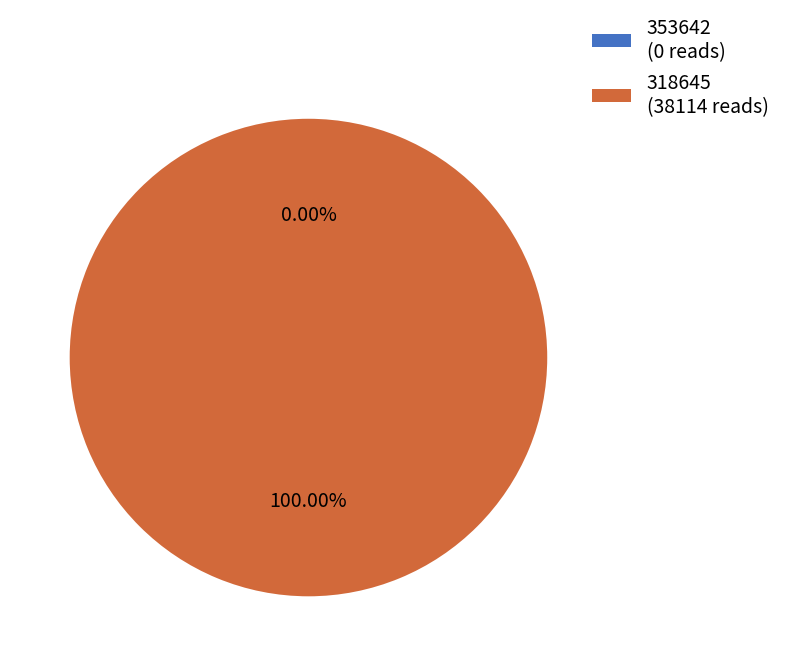

To the nearest percent, what percentage of the pie is 318645?

100%